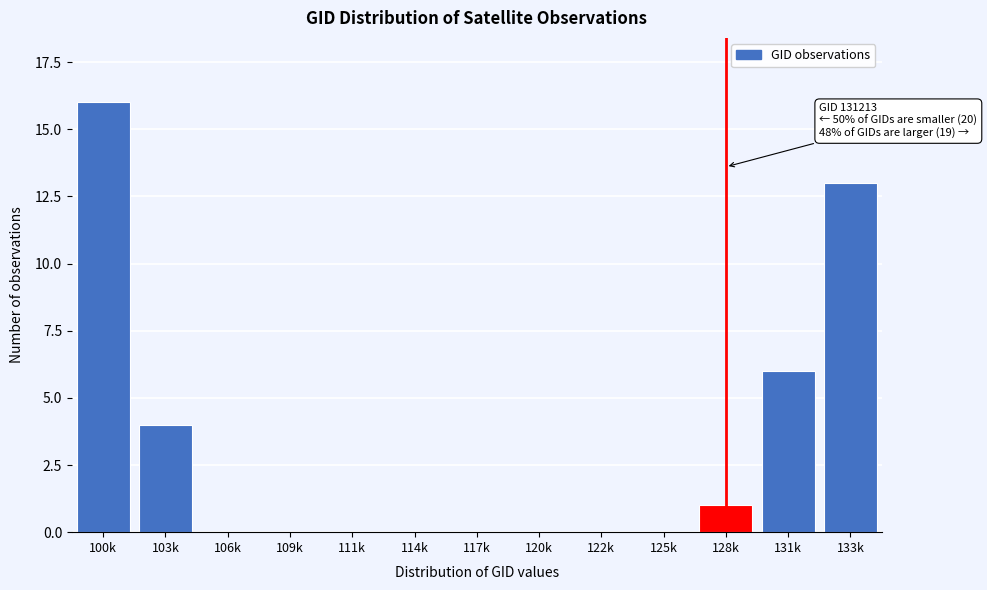

Reading left to right, list all the values displayed in this chart.

100k=16	103k=4	106k=0	109k=0	111k=0	114k=0	117k=0	120k=0	122k=0	125k=0	128k=1	131k=6	133k=13